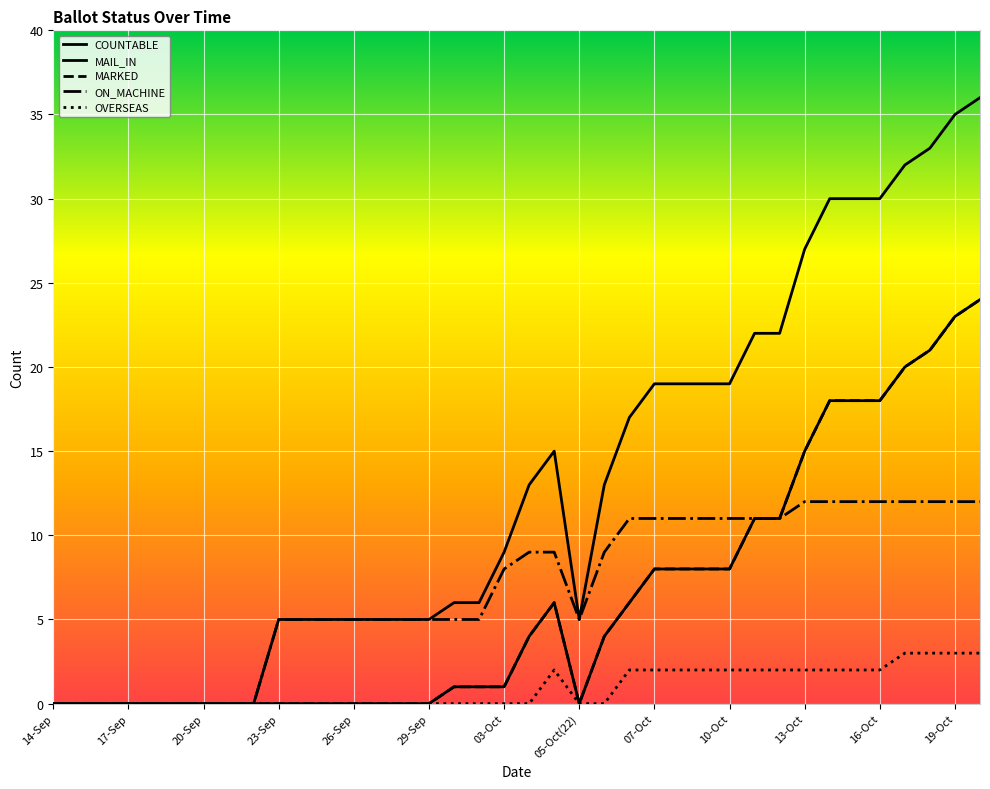

Which series has the largest range (max minus min)?

COUNTABLE